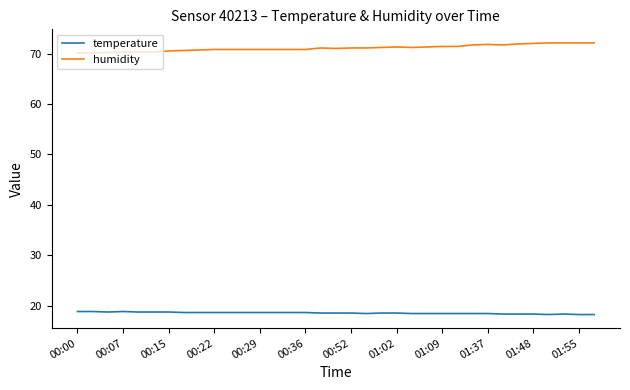

What is the sum of all humidity values?

2488.3